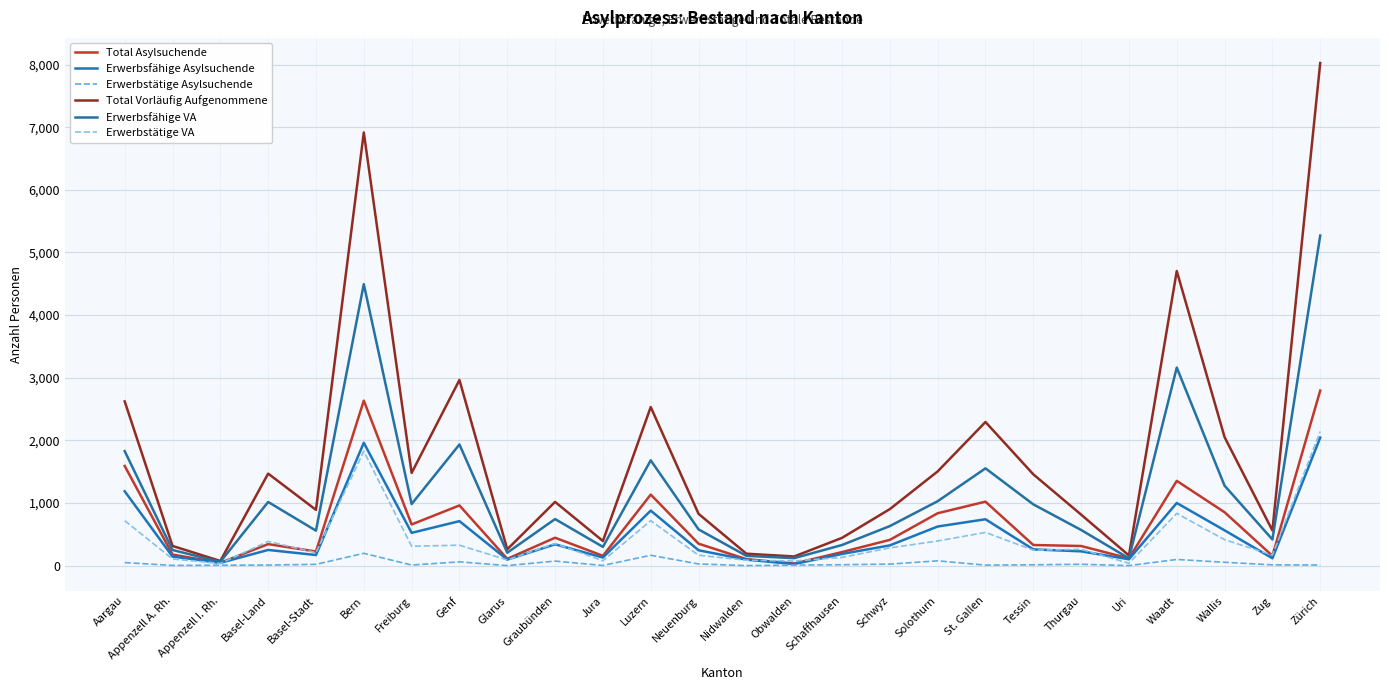

At how many categories does at least one series exceed 6546?

2